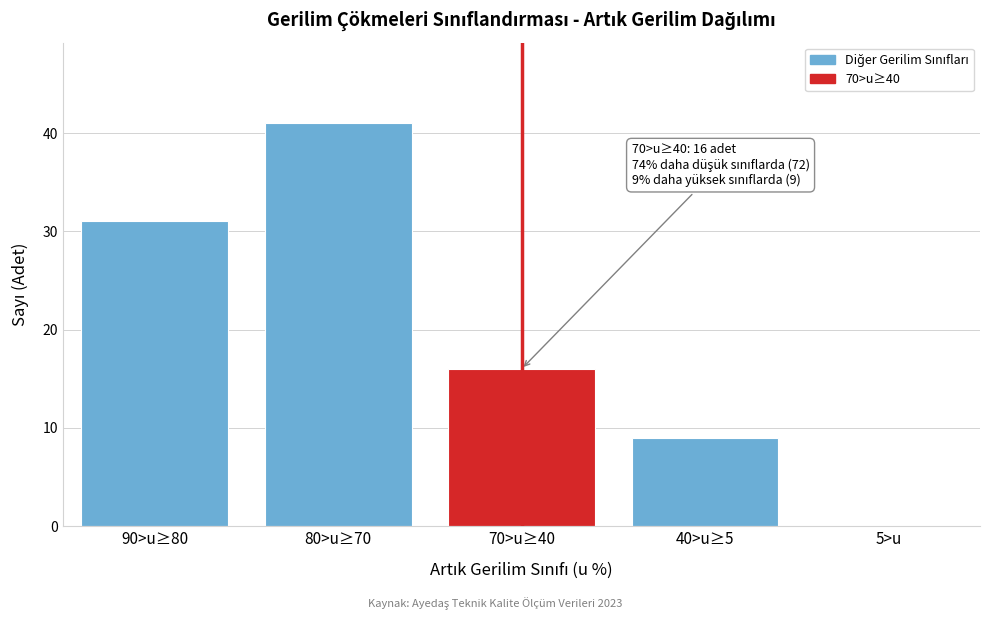

Reading right to left, transcribe all the data shown in this chart.

5>u=0	40>u≥5=9	70>u≥40=16	80>u≥70=41	90>u≥80=31